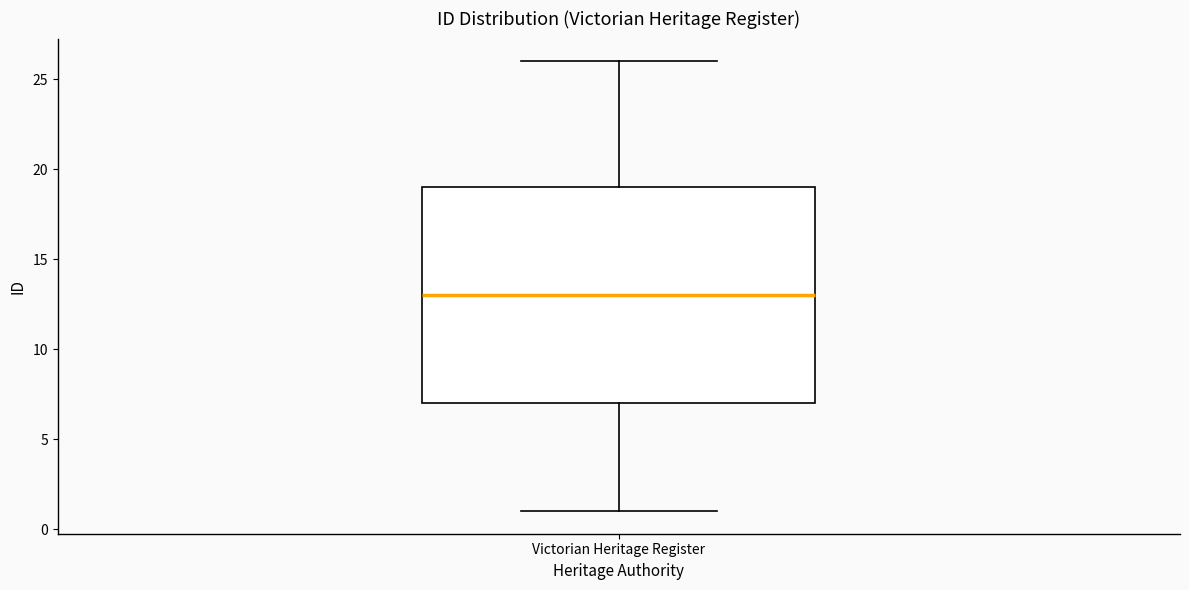

Where does the lower whisker of the box for Victorian Heritage Register end on the y-axis? The values are not printed on the chart, so give them approximately, as read against the axis.

1